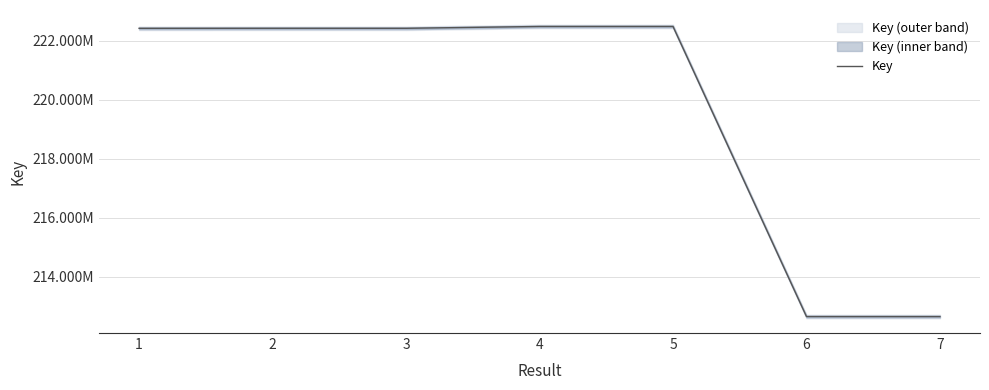

What is the difference between the maximum and minimum values?

9854027